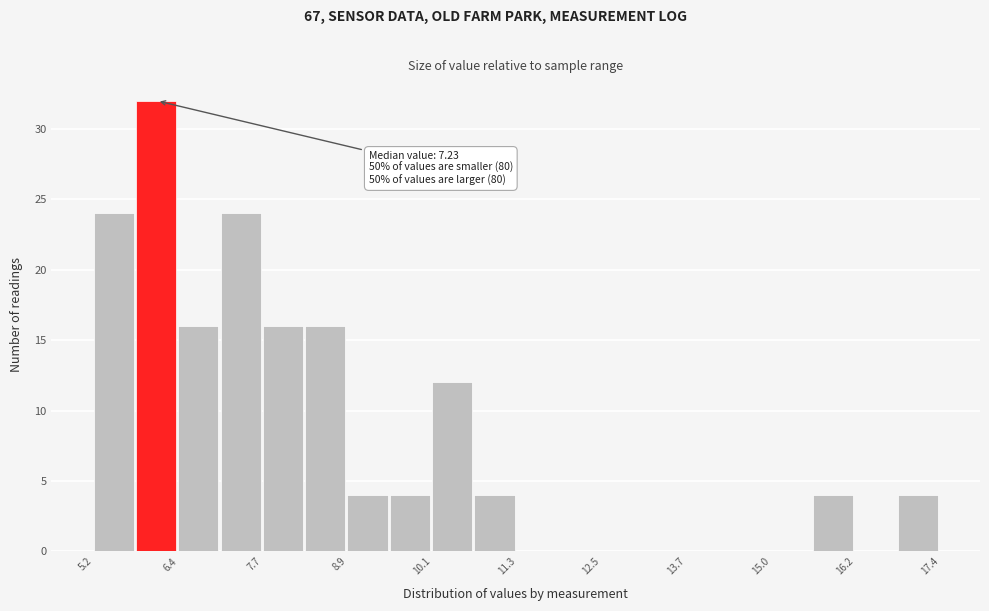

Around what value on the x-axis is the tallest bar? Give the approximate position of its centre, as read against the axis.

6.2